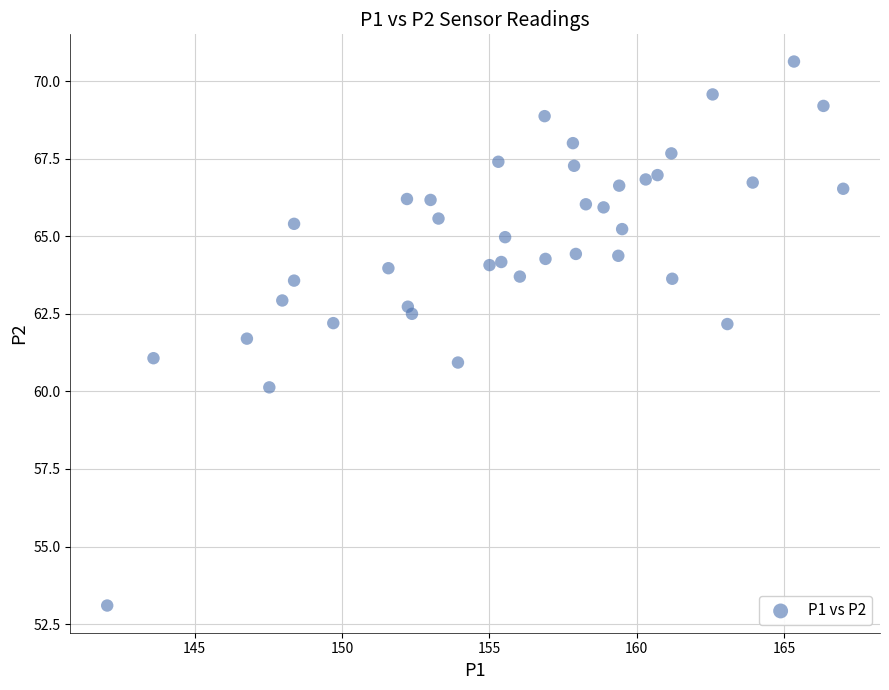

What is the range of X values (max minus min)?

25.0